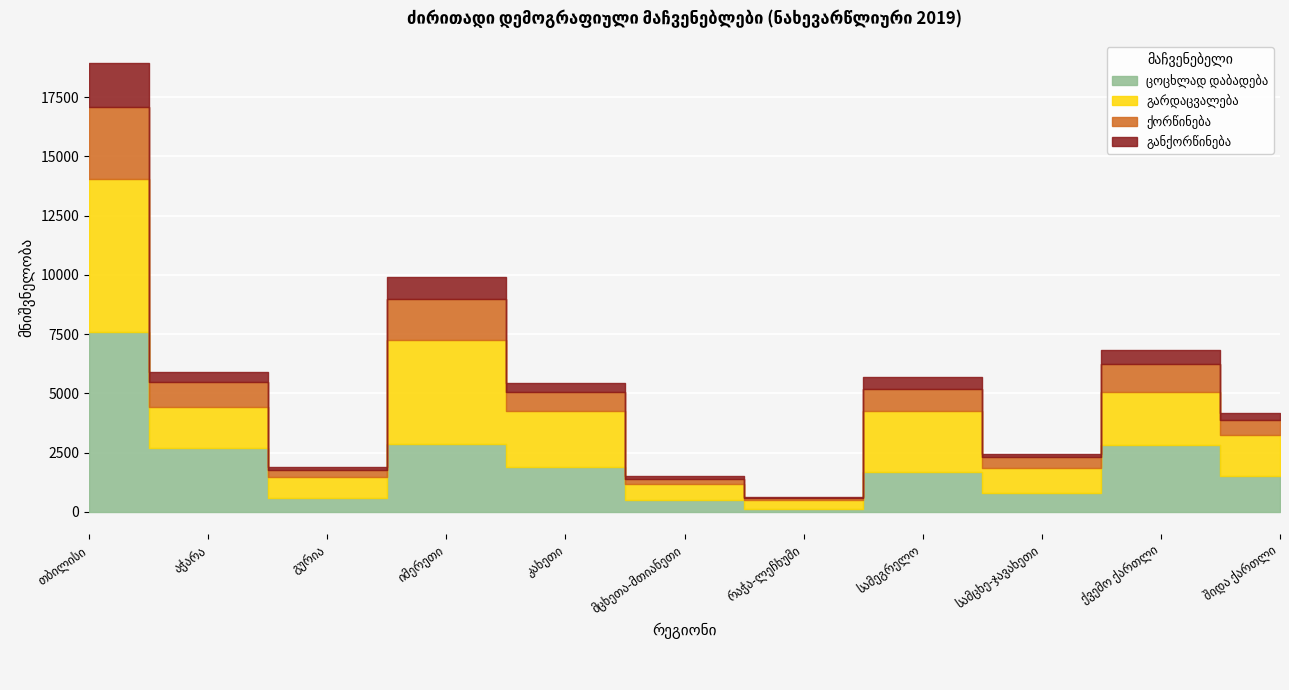

At which label does ქორწინება first exceed 792?

თბილისი